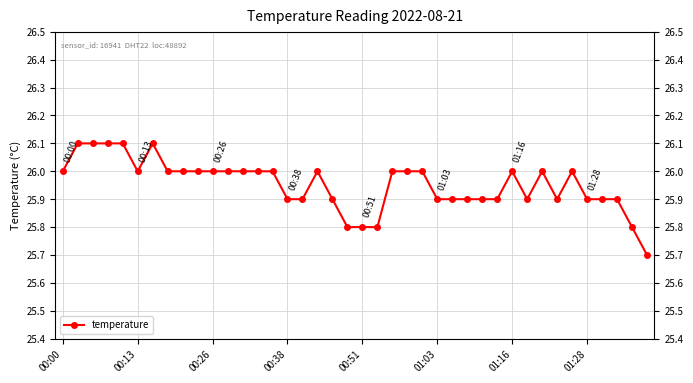

How many lines are shown in the chart?

1